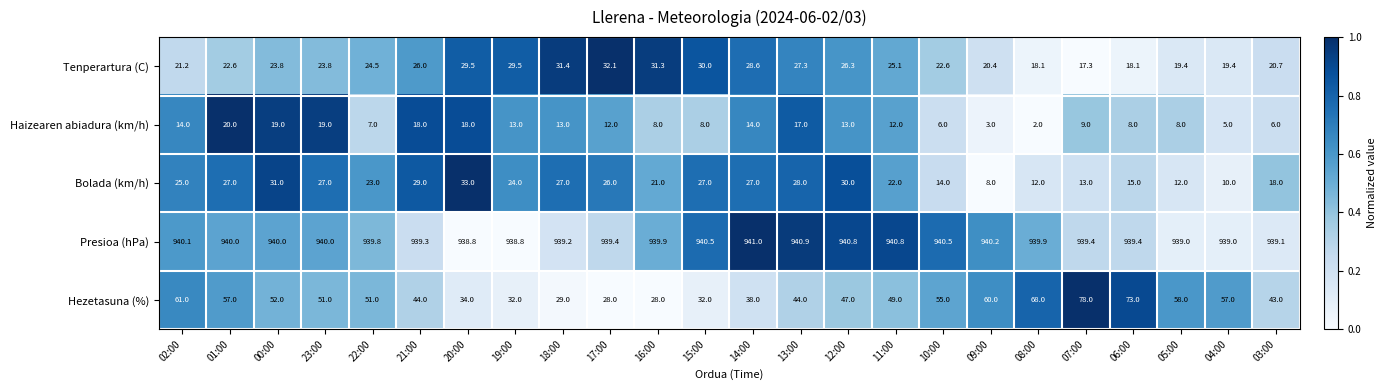

What is the total value across all series at 04:00?

1030.4